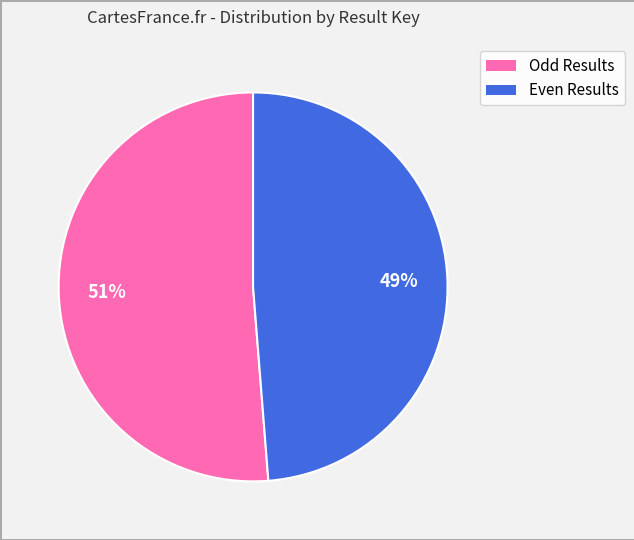

To the nearest percent, what is the average slice percentage?

50%